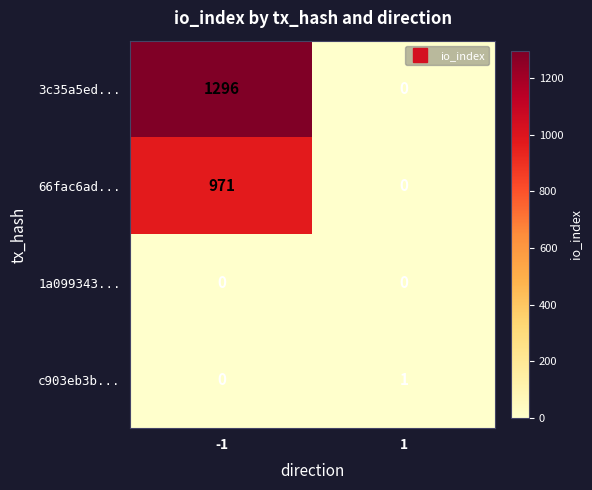

What is the difference between the 3c35a5ed... values at 1 and -1?

1296